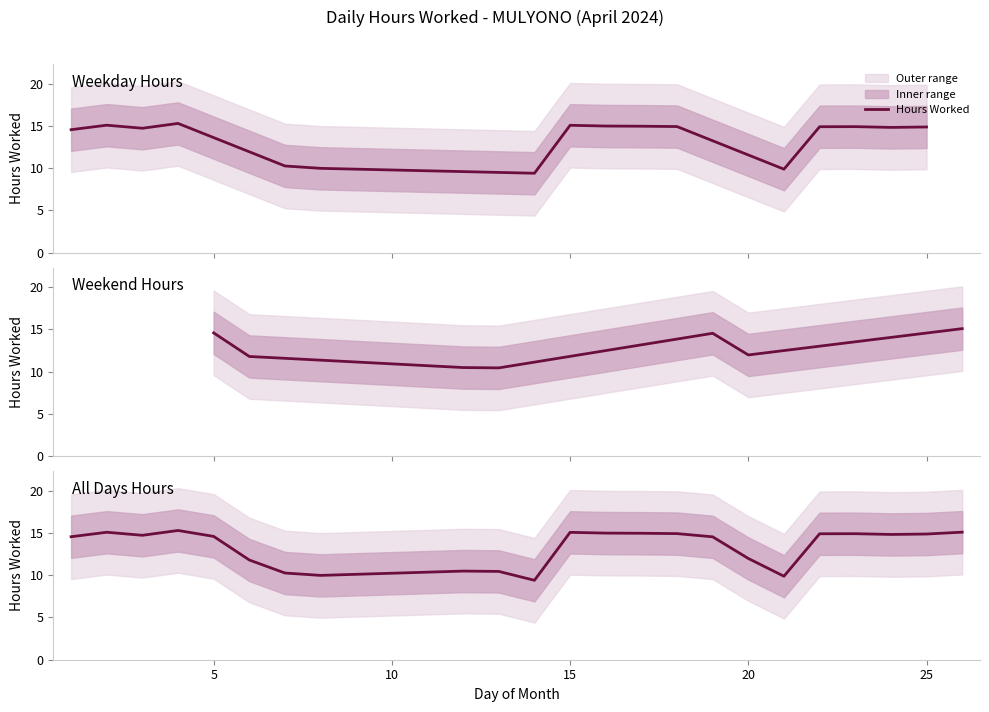

What is the greatest value displayed?

15.3